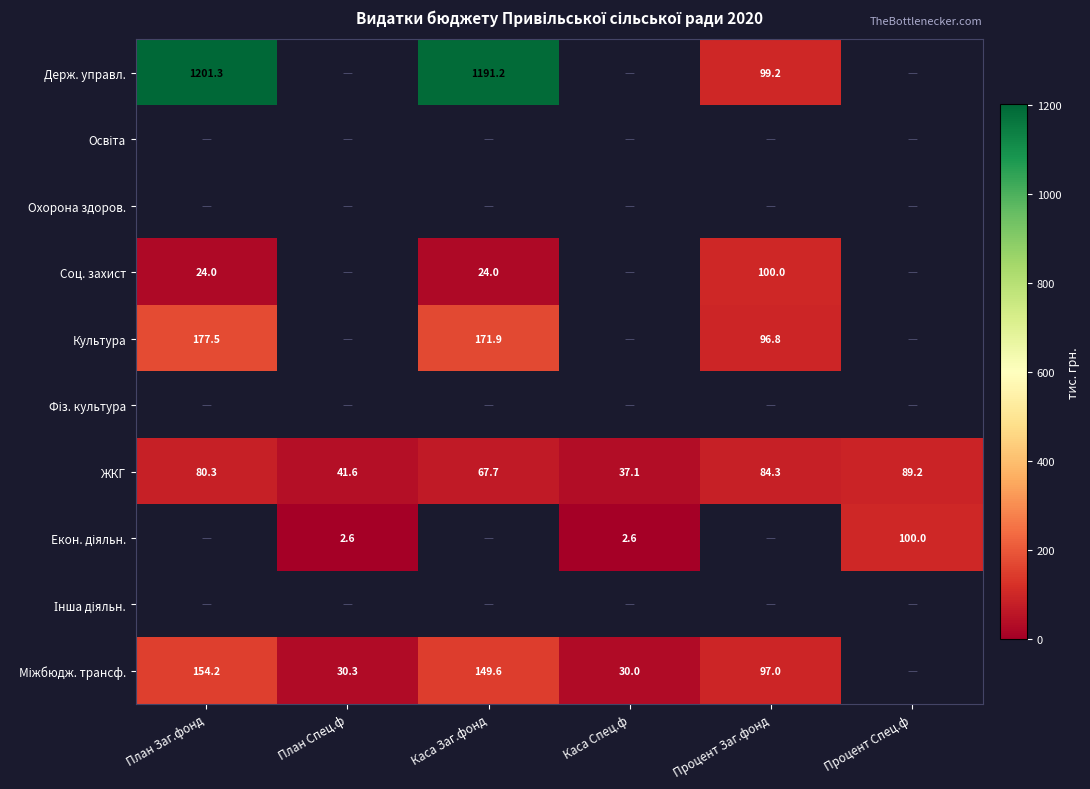

Which has a higher value, Процент Спец.ф or Процент Заг.фонд?

Процент Заг.фонд